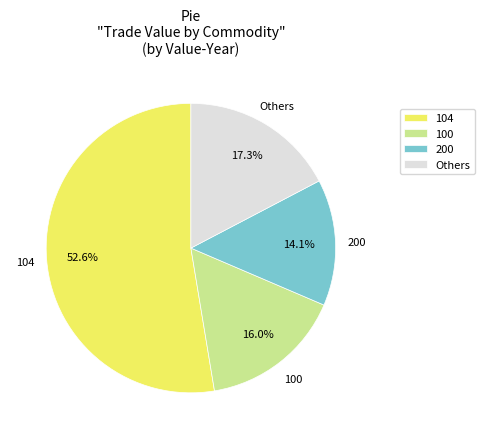

Does any single category account for the majority?

Yes